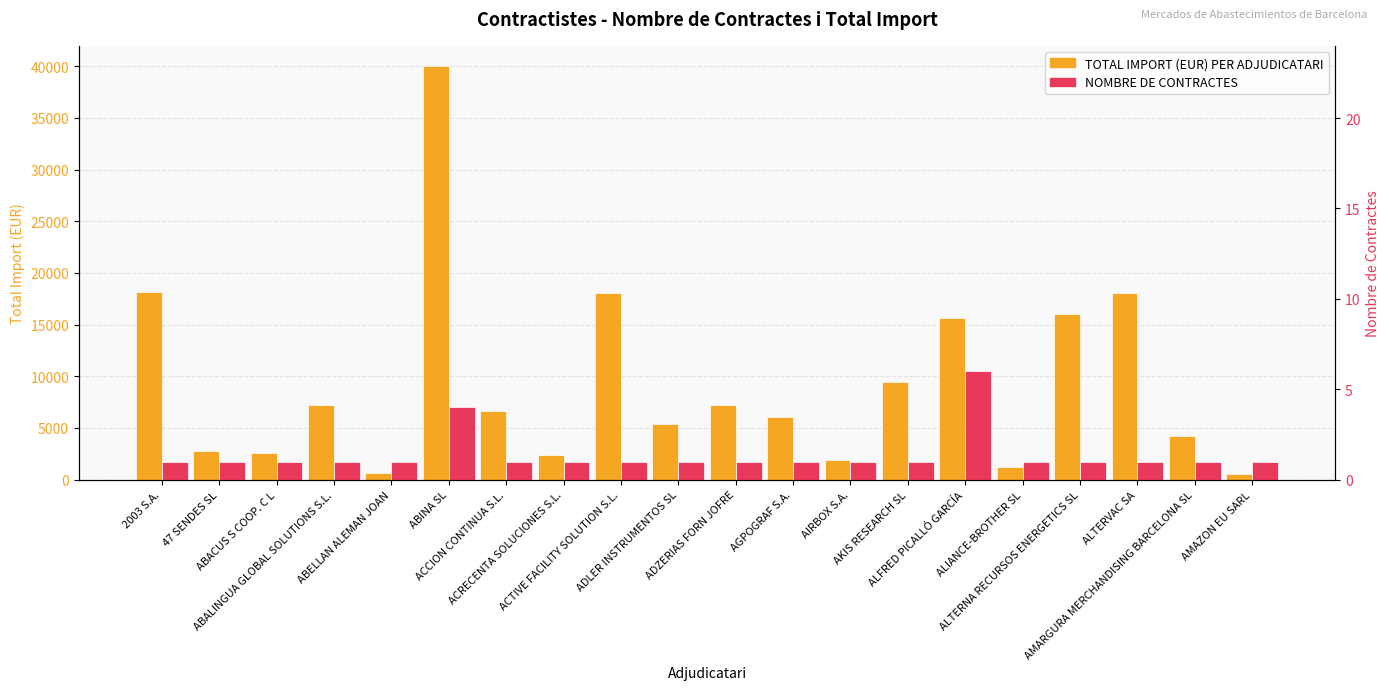

Which series changed the most between ACTIVE FACILITY SOLUTION S.L. and ADLER INSTRUMENTOS SL?

TOTAL IMPORT (EUR) PER ADJUDICATARI